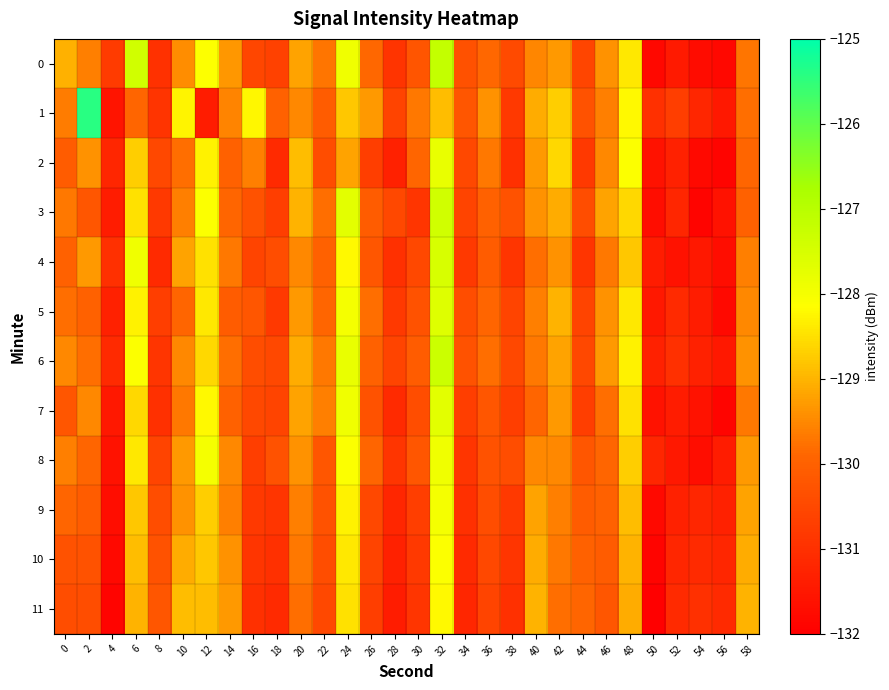

What is the total value across all series at 0?

-1558.2